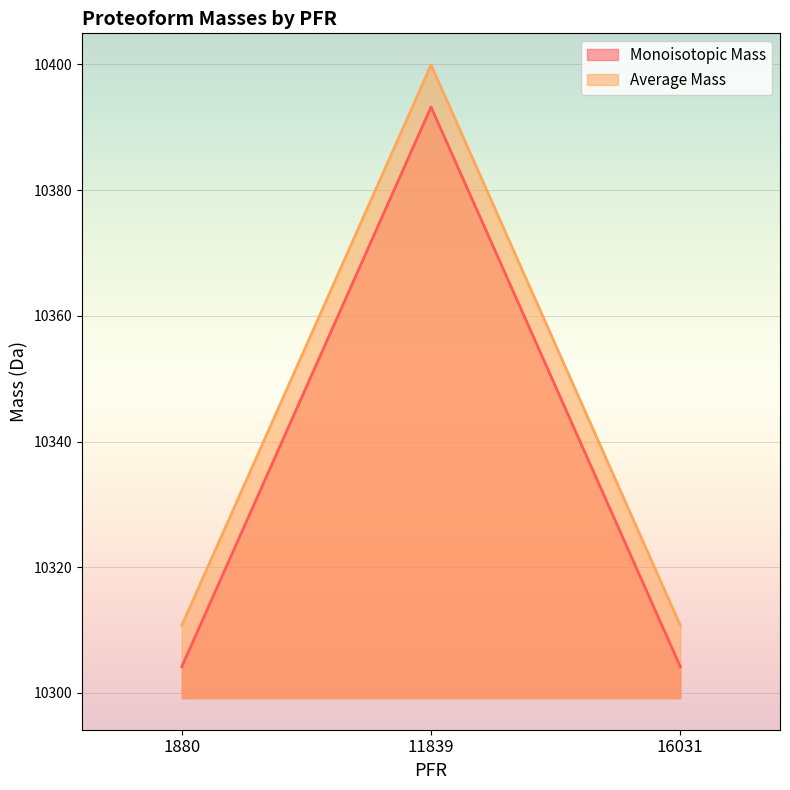

How many lines are shown in the chart?

2